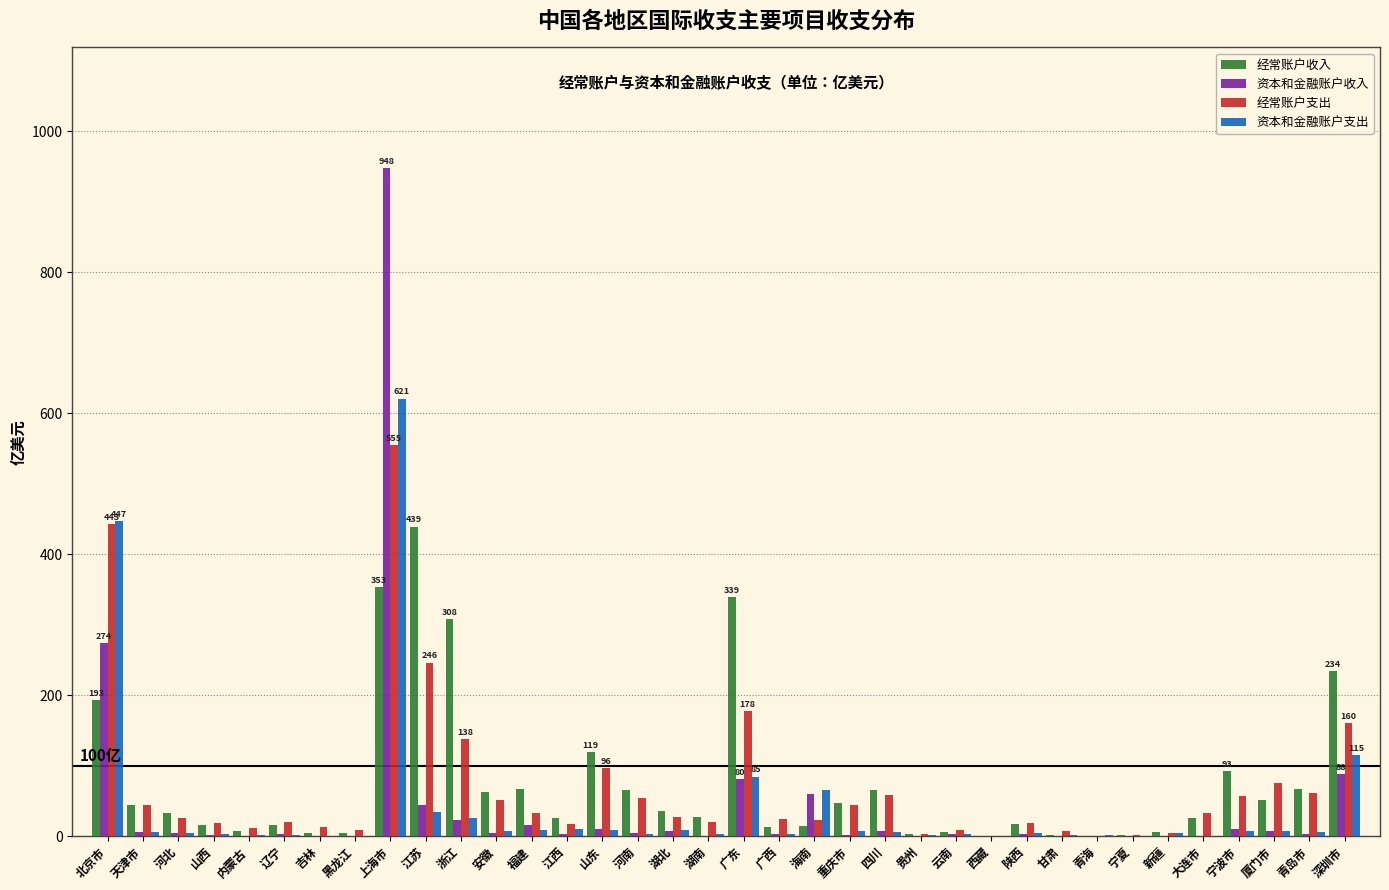

The value of 资本和金融账户支出 at 上海市 is 296.3. True or false?

False